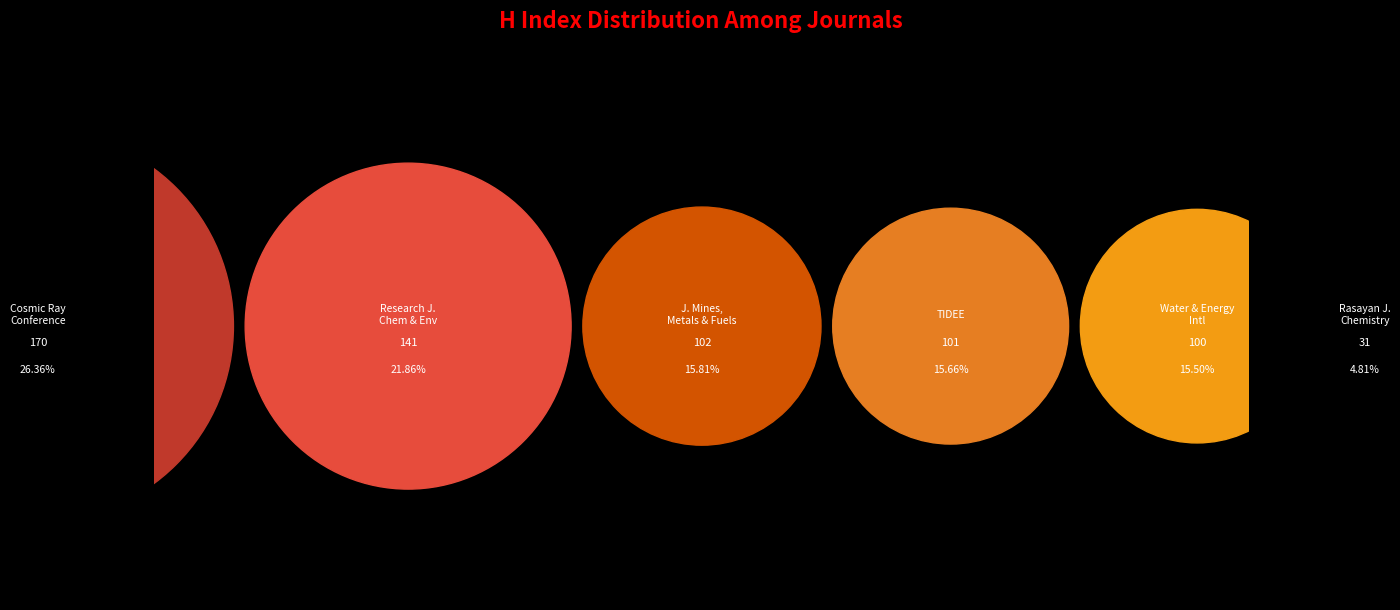

To the nearest percent, what is the average slice percentage?

17%